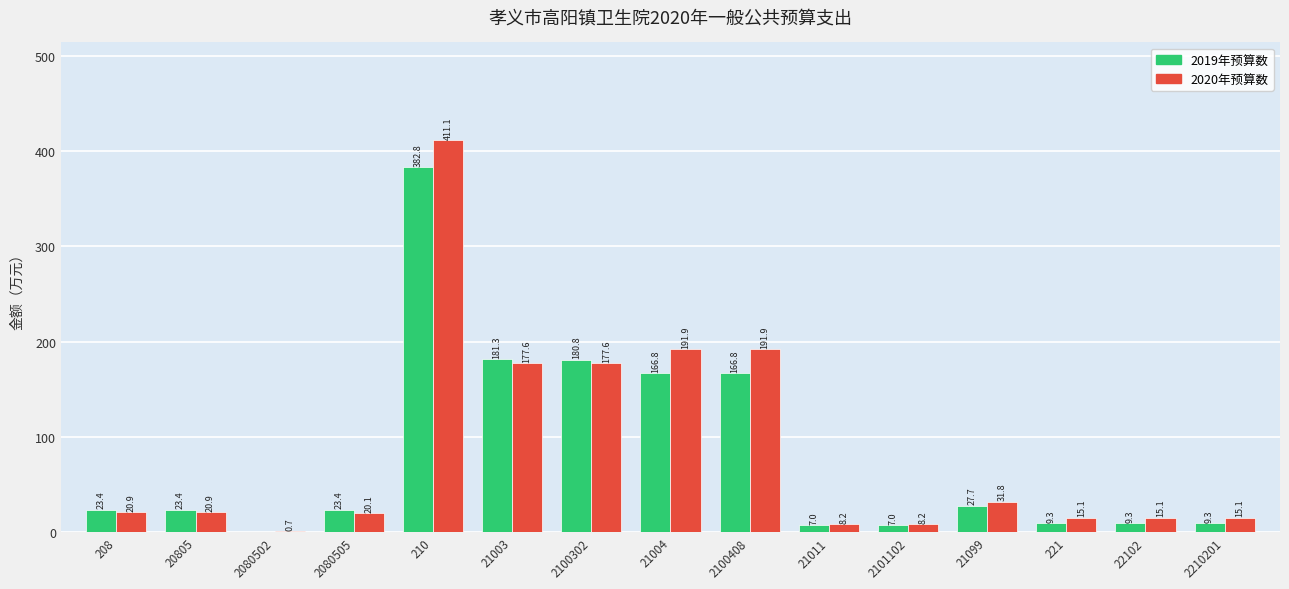

Where does the 2020年预算数 series first go above 20?

208